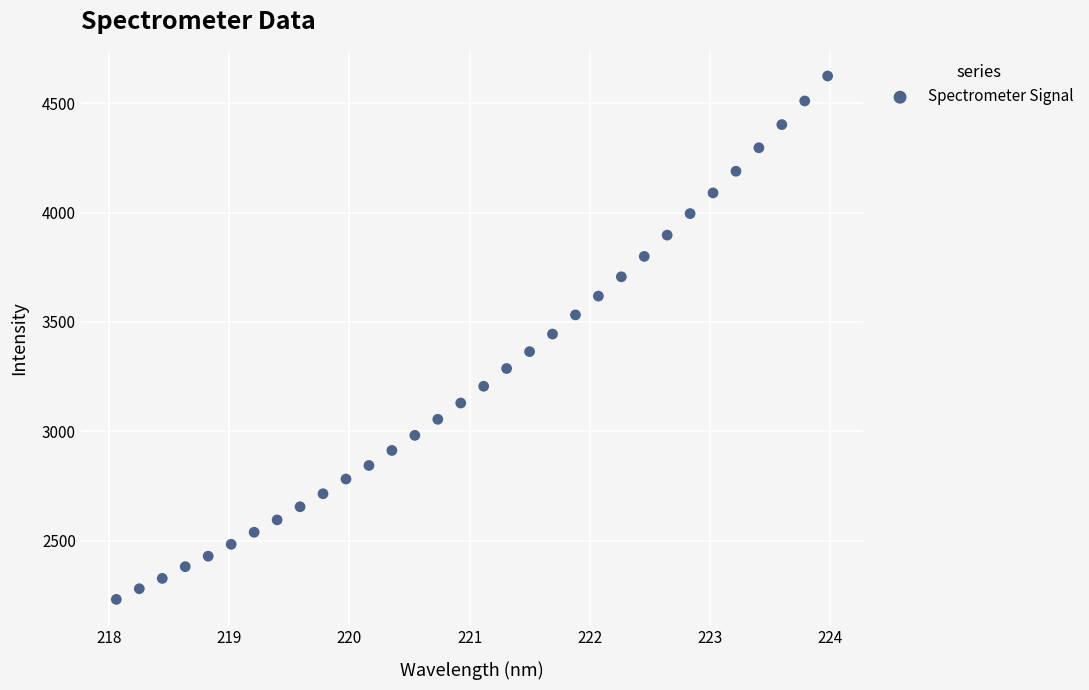

What is the range of X values (max minus min)?

5.9